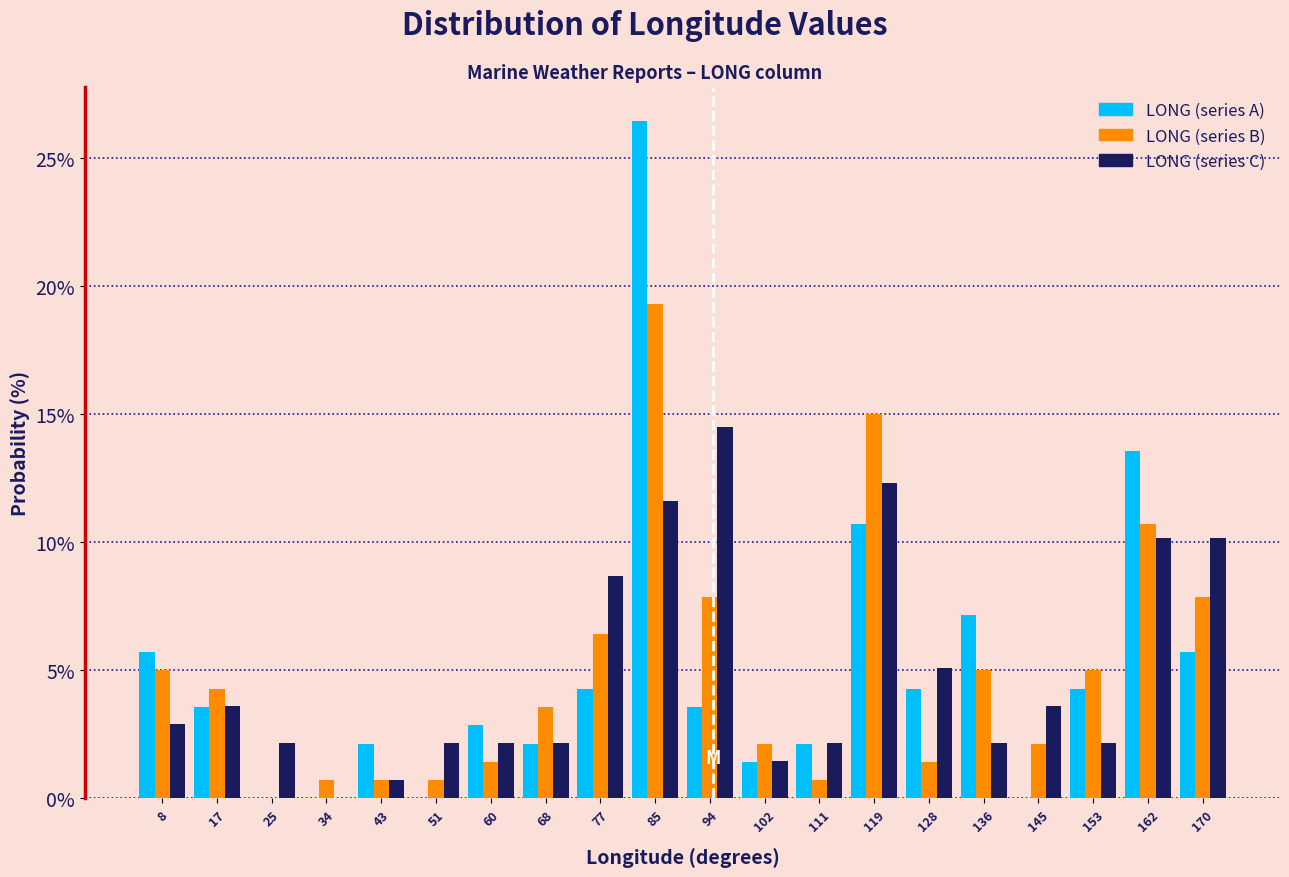

Reading left to right, transcribe this chart: for each range on the x-axis, give the height of each series' bar. Neither the bar edges nor the heights are printed on the chart, so give them approximately, as read against the axes.

4 to 13: LONG (series A)=5.5	LONG (series B)=5.0	LONG (series C)=3.0
13 to 21: LONG (series A)=3.5	LONG (series B)=4.5	LONG (series C)=3.5
21 to 30: LONG (series A)=0	LONG (series B)=0	LONG (series C)=2.0
30 to 38: LONG (series A)=0	LONG (series B)=0.5	LONG (series C)=0
38 to 47: LONG (series A)=2.0	LONG (series B)=0.5	LONG (series C)=0.5
47 to 55: LONG (series A)=0	LONG (series B)=0.5	LONG (series C)=2.0
55 to 64: LONG (series A)=3.0	LONG (series B)=1.5	LONG (series C)=2.0
64 to 72: LONG (series A)=2.0	LONG (series B)=3.5	LONG (series C)=2.0
72 to 81: LONG (series A)=4.5	LONG (series B)=6.5	LONG (series C)=8.5
81 to 89: LONG (series A)=26.5	LONG (series B)=19.5	LONG (series C)=11.5
89 to 98: LONG (series A)=3.5	LONG (series B)=8.0	LONG (series C)=14.5
98 to 106: LONG (series A)=1.5	LONG (series B)=2.0	LONG (series C)=1.5
106 to 115: LONG (series A)=2.0	LONG (series B)=0.5	LONG (series C)=2.0
115 to 123: LONG (series A)=10.5	LONG (series B)=15.0	LONG (series C)=12.5
123 to 132: LONG (series A)=4.5	LONG (series B)=1.5	LONG (series C)=5.0
132 to 140: LONG (series A)=7.0	LONG (series B)=5.0	LONG (series C)=2.0
140 to 149: LONG (series A)=0	LONG (series B)=2.0	LONG (series C)=3.5
149 to 157: LONG (series A)=4.5	LONG (series B)=5.0	LONG (series C)=2.0
157 to 166: LONG (series A)=13.5	LONG (series B)=10.5	LONG (series C)=10.0
166 to 175: LONG (series A)=5.5	LONG (series B)=8.0	LONG (series C)=10.0